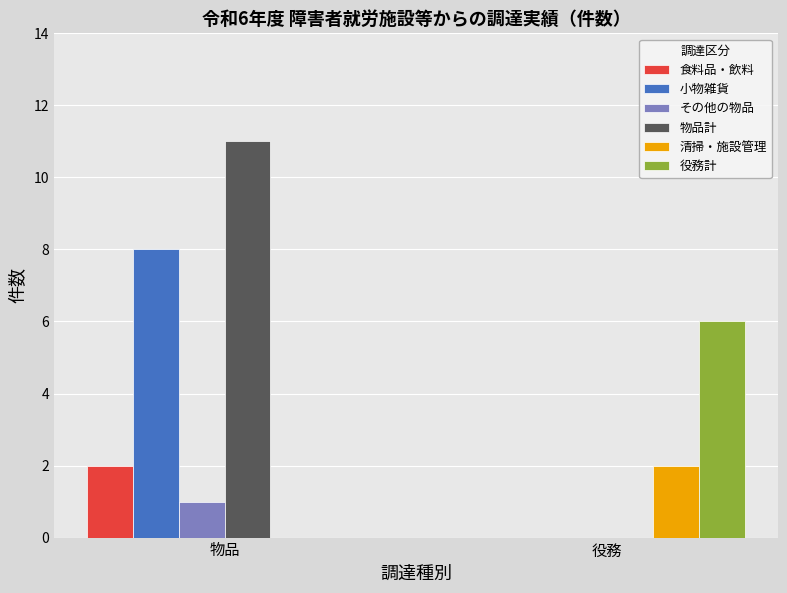

True or false: 小物雑貨 has a value of 0 at 役務.

True